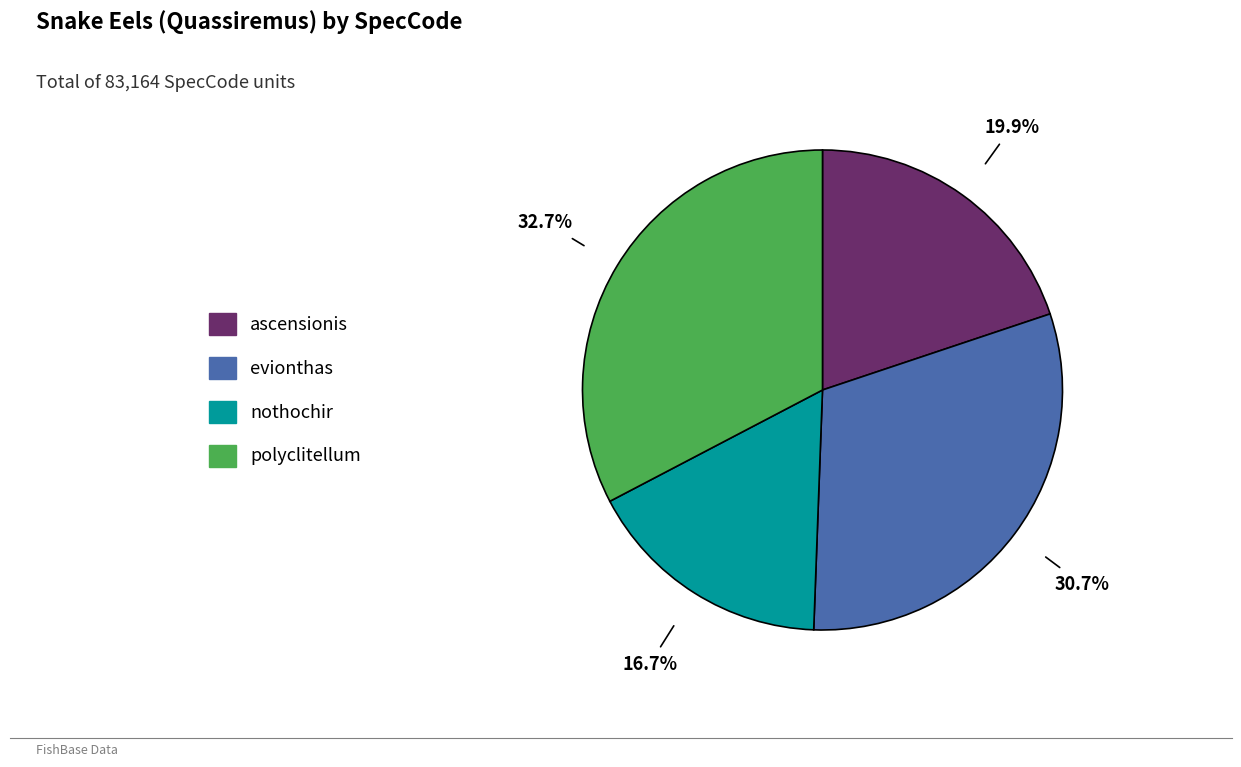

Which category has the smallest portion of the pie?

nothochir